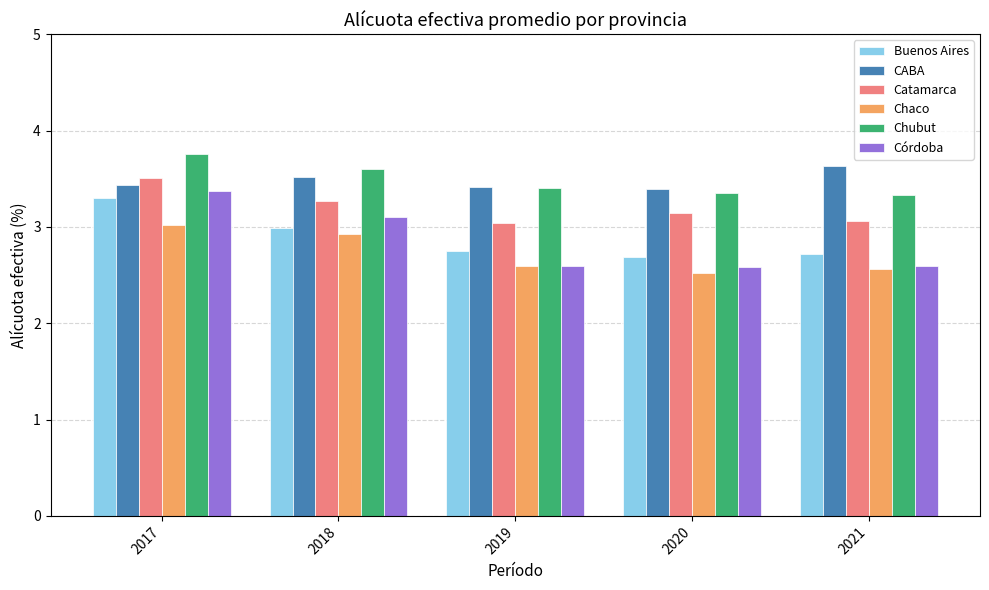

What is the approximate value of Buenos Aires at 2019?

2.8